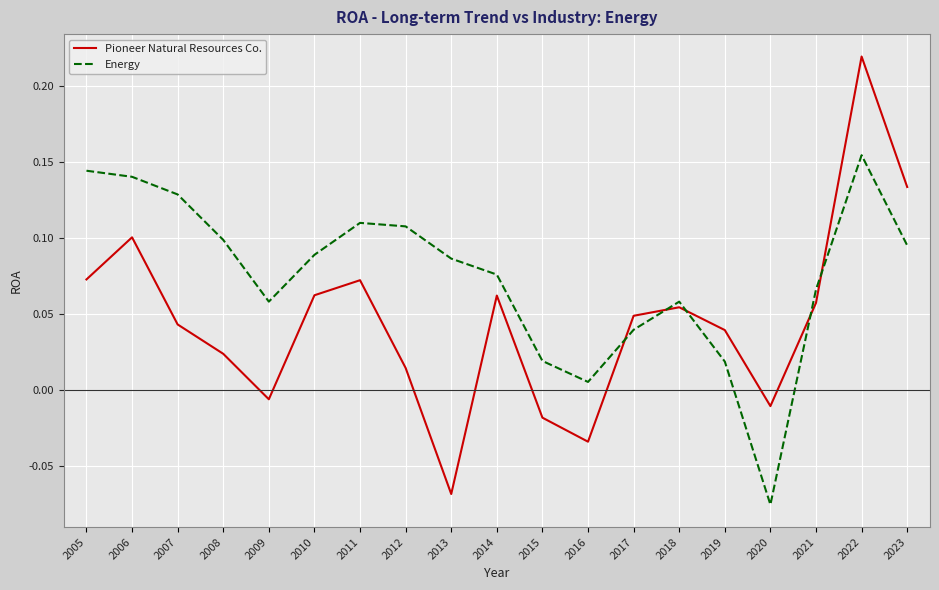

How many values in the Pioneer Natural Resources Co. series exceed 0?

14